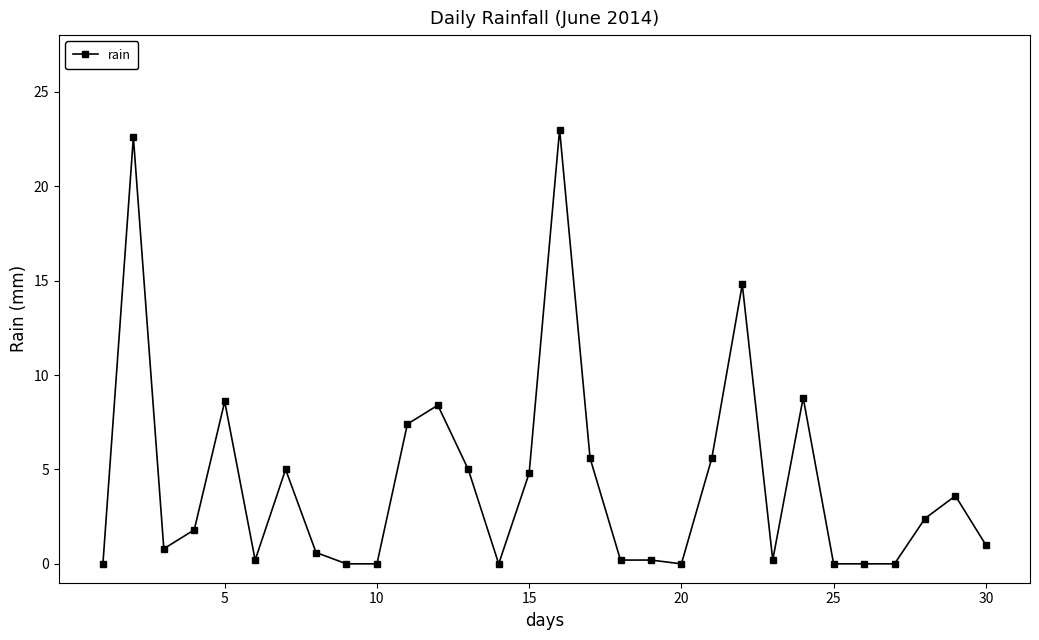

True or false: there are more than 2 points higher than both neighbors.

True